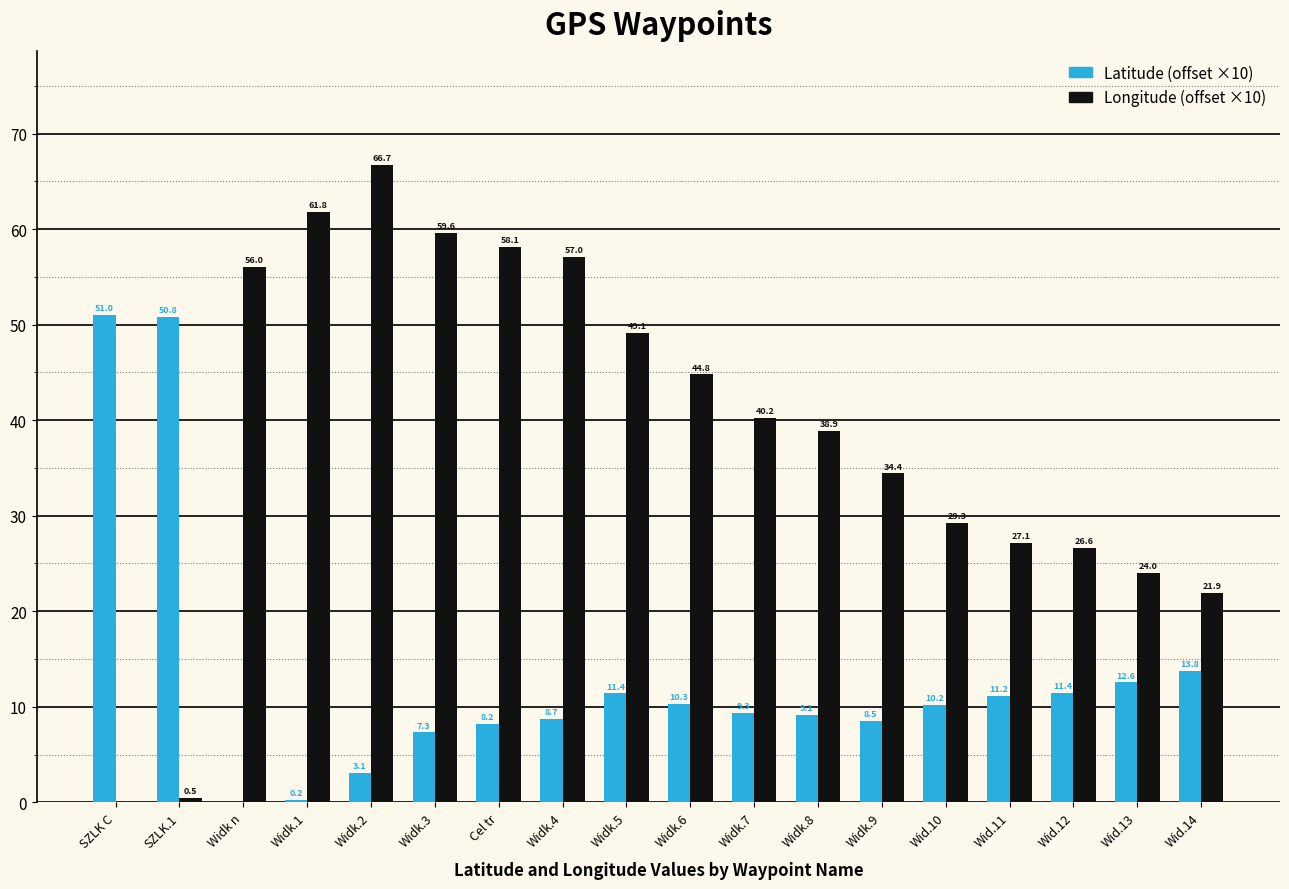

Between Widk.3 and Wid.14, which series saw the biggest shift?

Longitude (offset ×10)